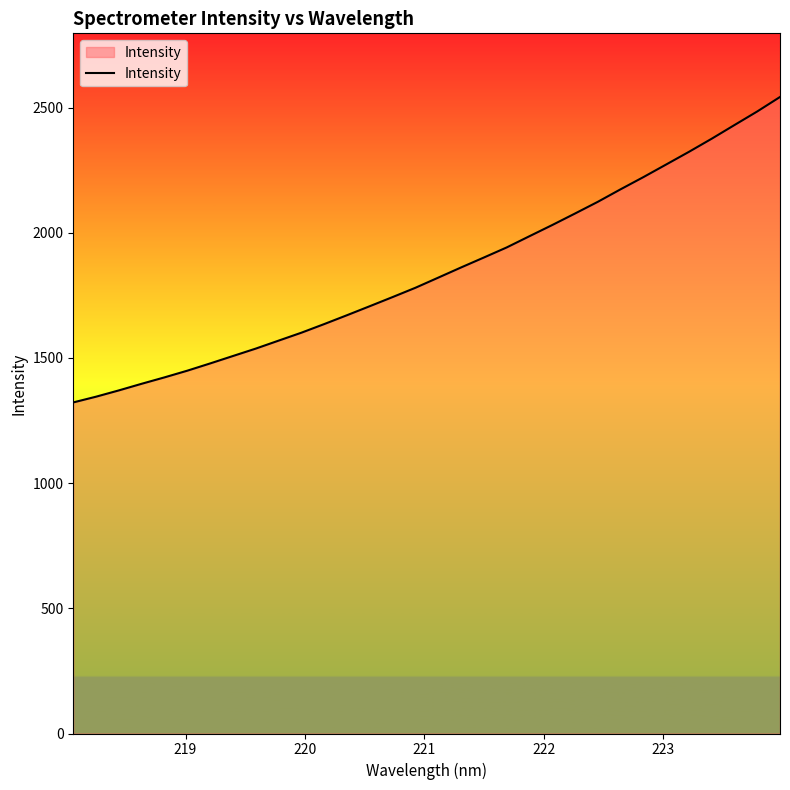

True or false: the data has more than 0 interior local peaks.

False